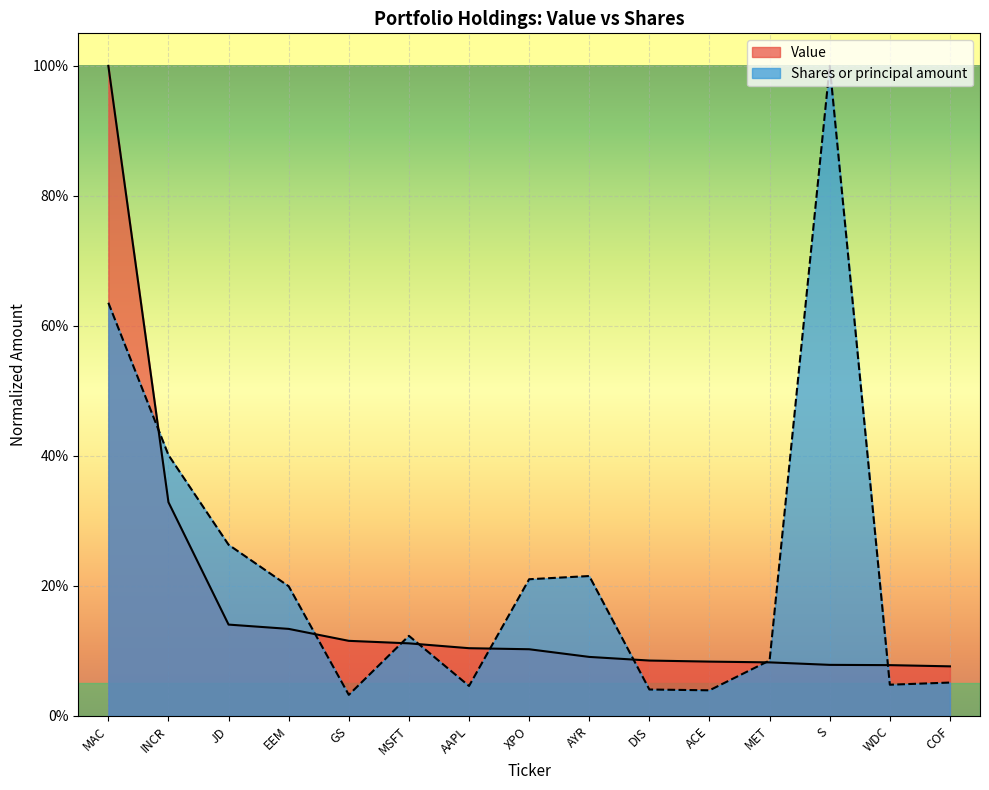

The value of Shares or principal amount at COF is 0.1. True or false?

True